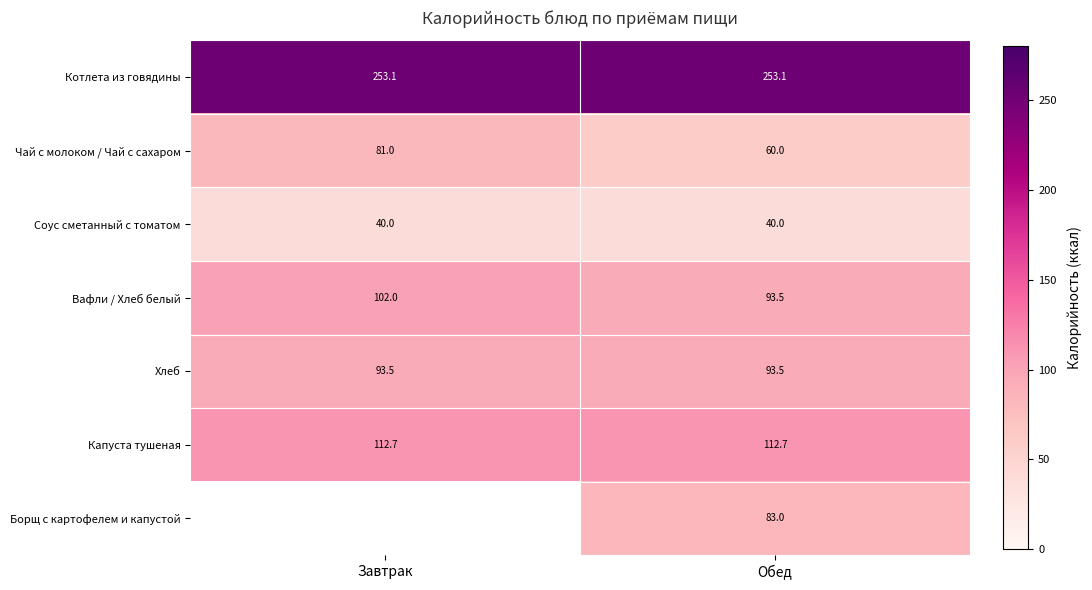

Is the value of Вафли / Хлеб белый at Обед greater than the value of Соус сметанный с томатом at Обед?

Yes